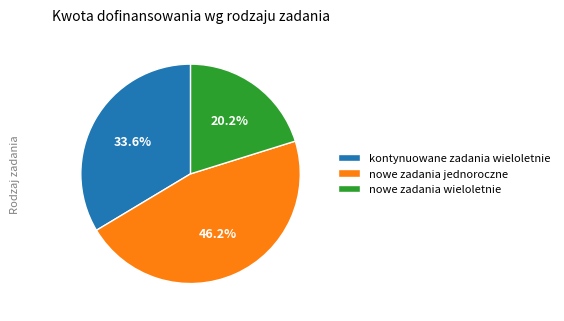

How many slices are in this pie chart?

3